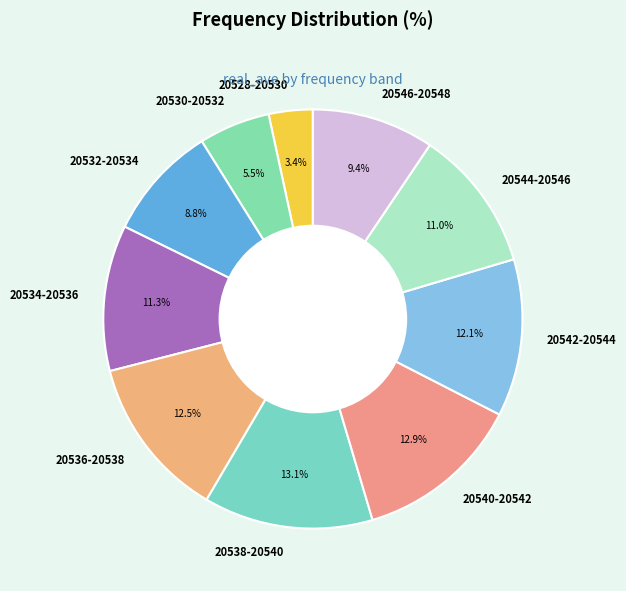

How much of the chart is everything except 20532-20534?

91.2%